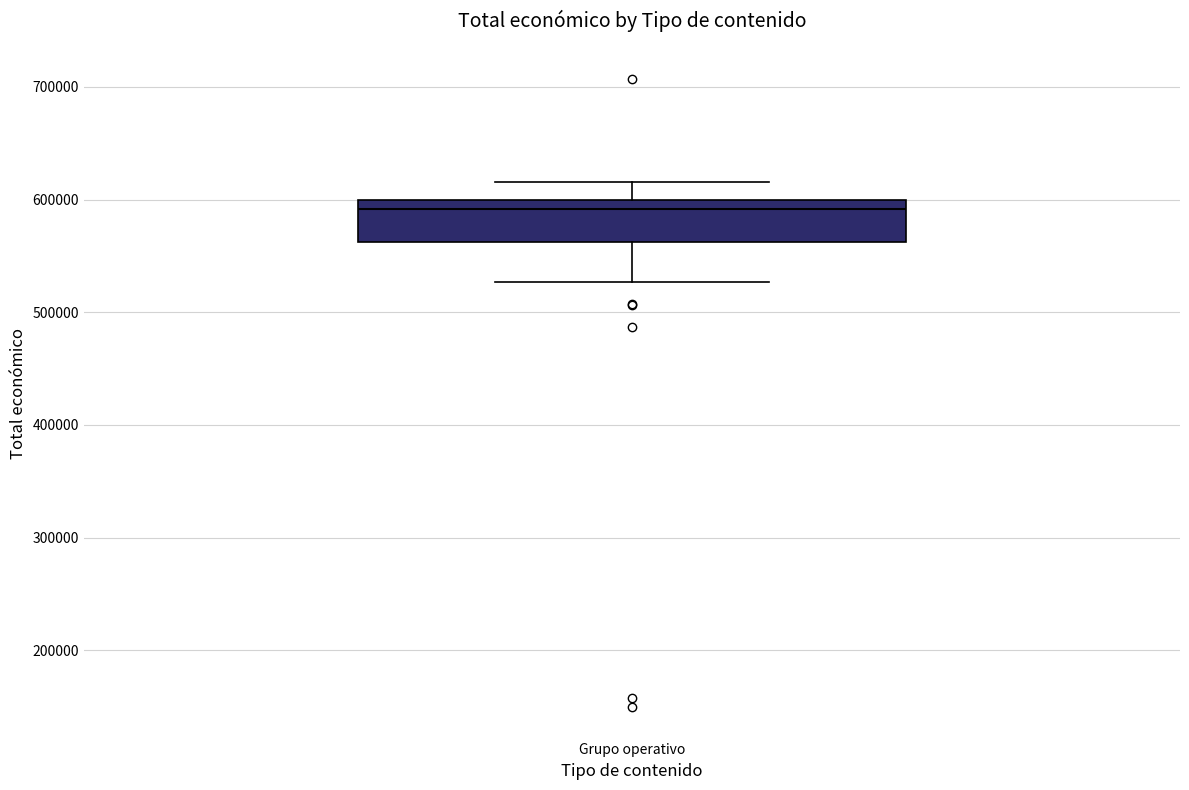

Read this box plot against the y-axis: the position of the median line, the range covered by the box, and the ends of both whiskers. The values are not printed on the chart, so give them approximately, as read against the axis.

median 590000, box 560000 to 600000, whiskers 530000 to 620000